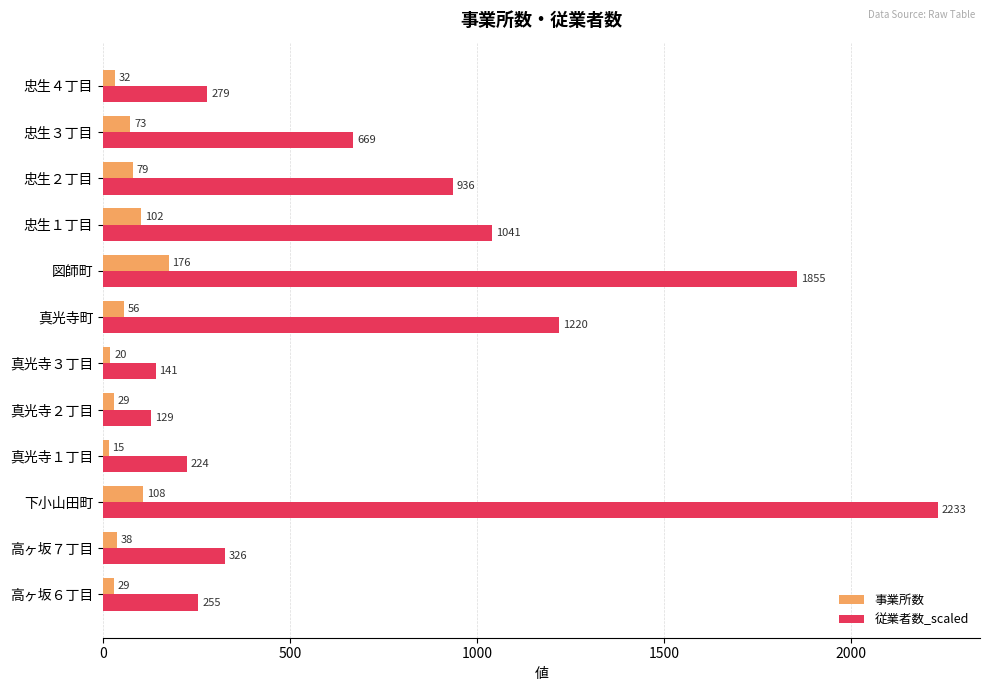

Which category has the highest value across all series?

下小山田町